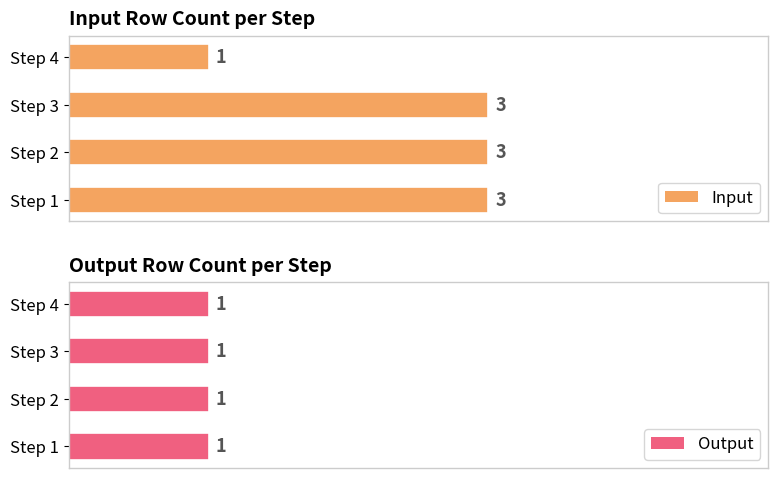

What is the average value of the Input series?

2.5